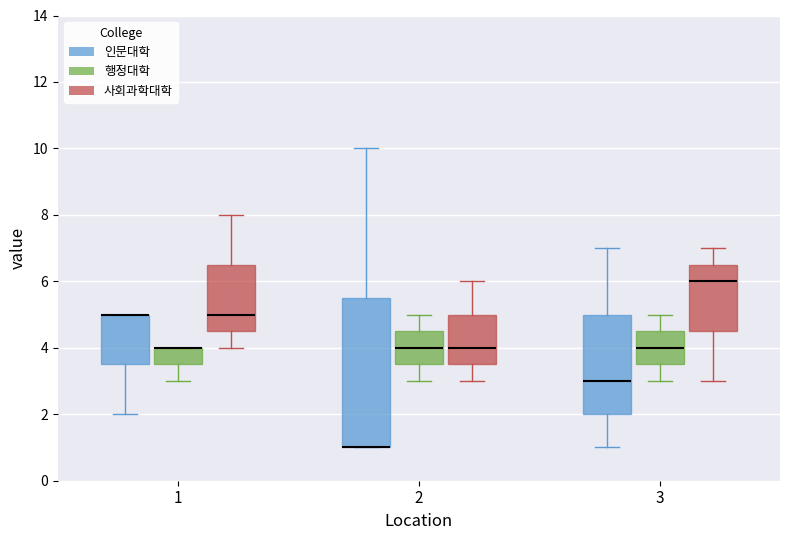

Comparing the boxes themselves (not the whiskers), which one is the tallest?

2 (인문대학)